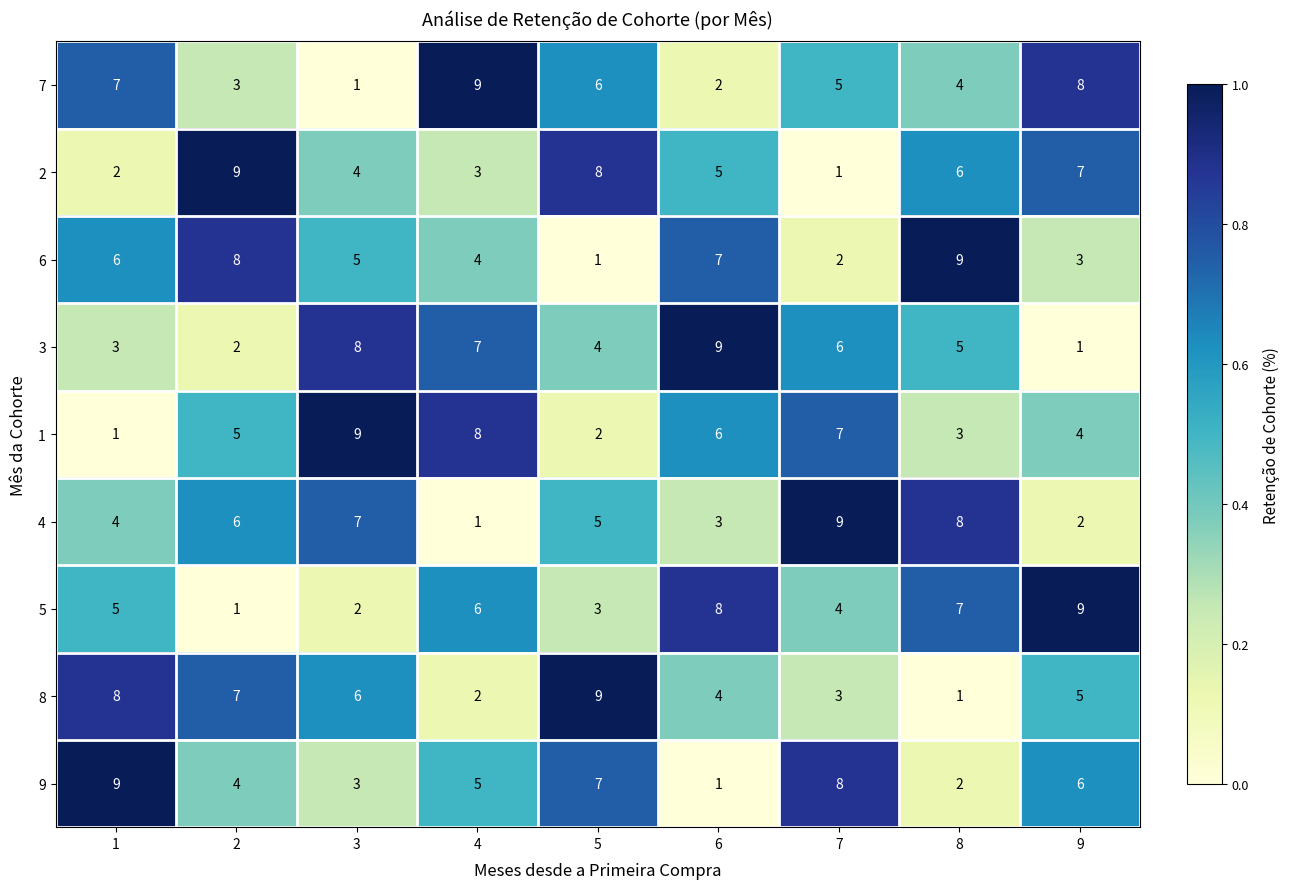

Rank the series at 7 from lowest to highest value.

2, 6, 8, 5, 7, 3, 1, 9, 4